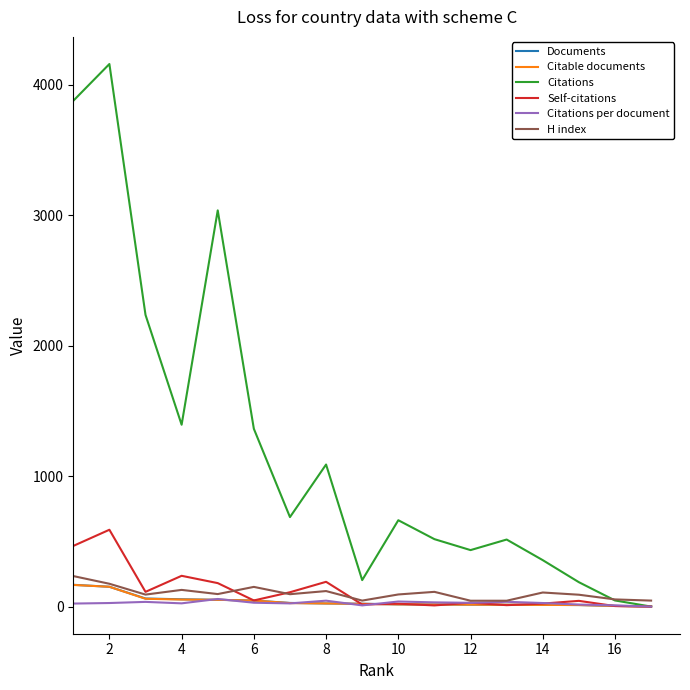

Which series has the largest total across all categories?

Citations